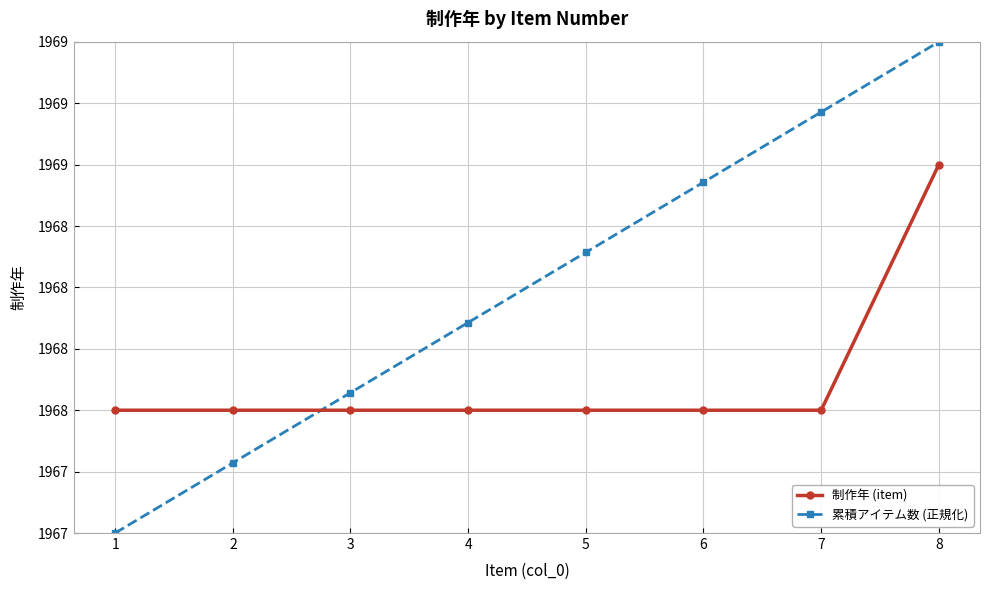

Reading right to left, extract all data points from this chart.

制作年 (item): 1969.0	1968.0	1968.0	1968.0	1968.0	1968.0	1968.0	1968.0
累積アイテム数 (正規化): 1969.5	1969.2	1968.9	1968.6	1968.4	1968.1	1967.8	1967.5